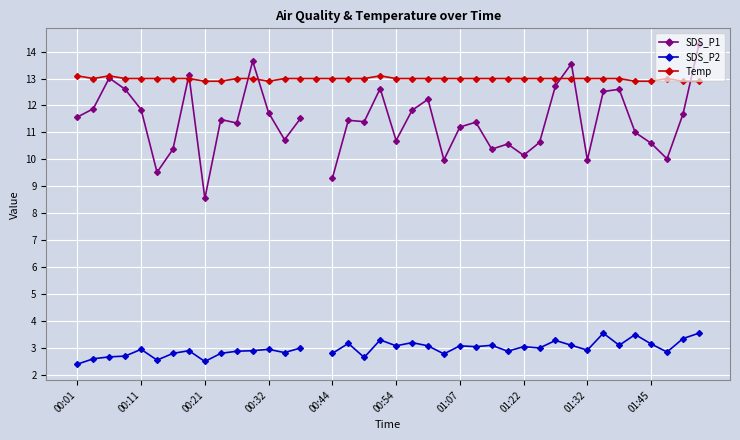

Which series has the widest spread of values?

SDS_P1